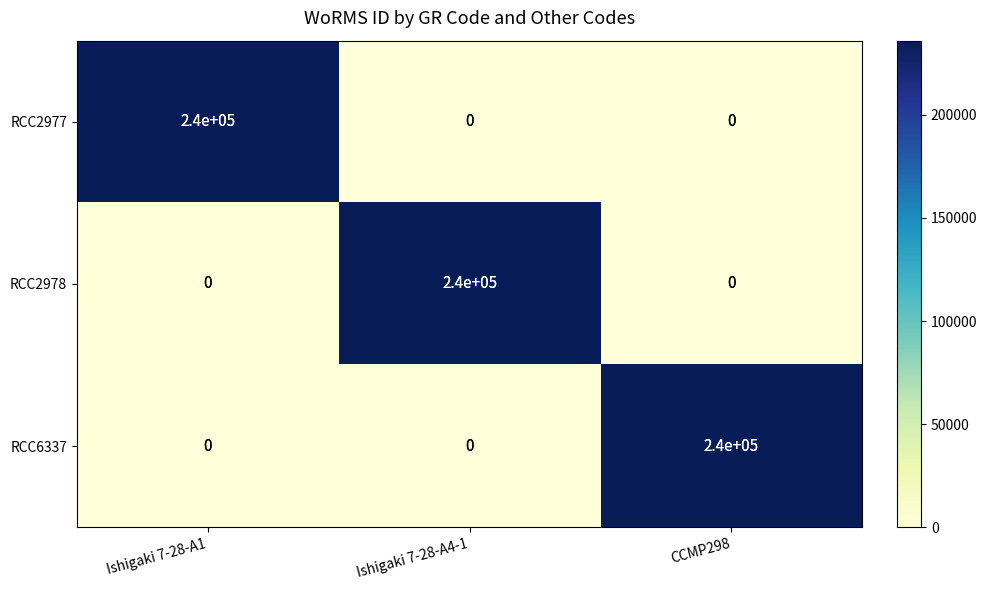

What is the difference between the RCC6337 values at Ishigaki 7-28-A1 and CCMP298?

235947